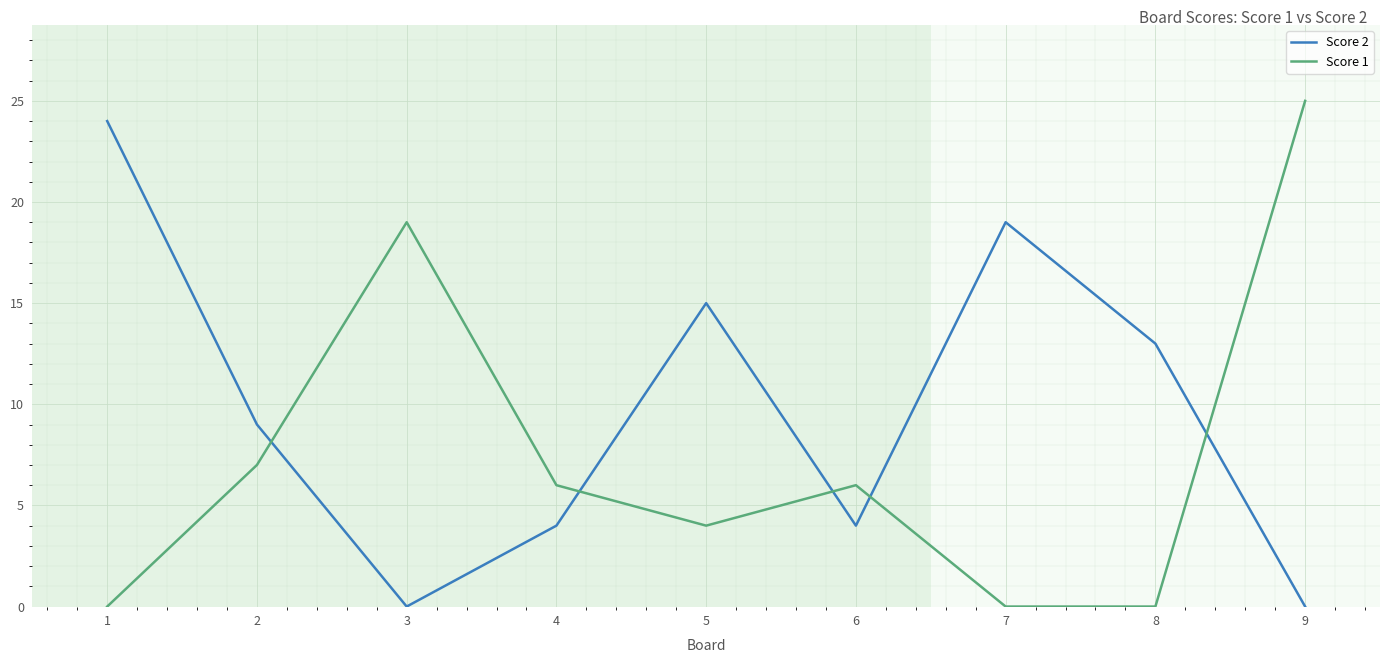

Rank the series at 6 from highest to lowest value.

Score 1, Score 2